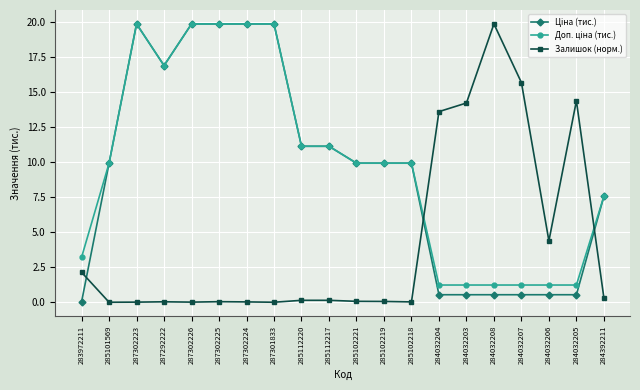

Does the chart have visible grid lines?

Yes